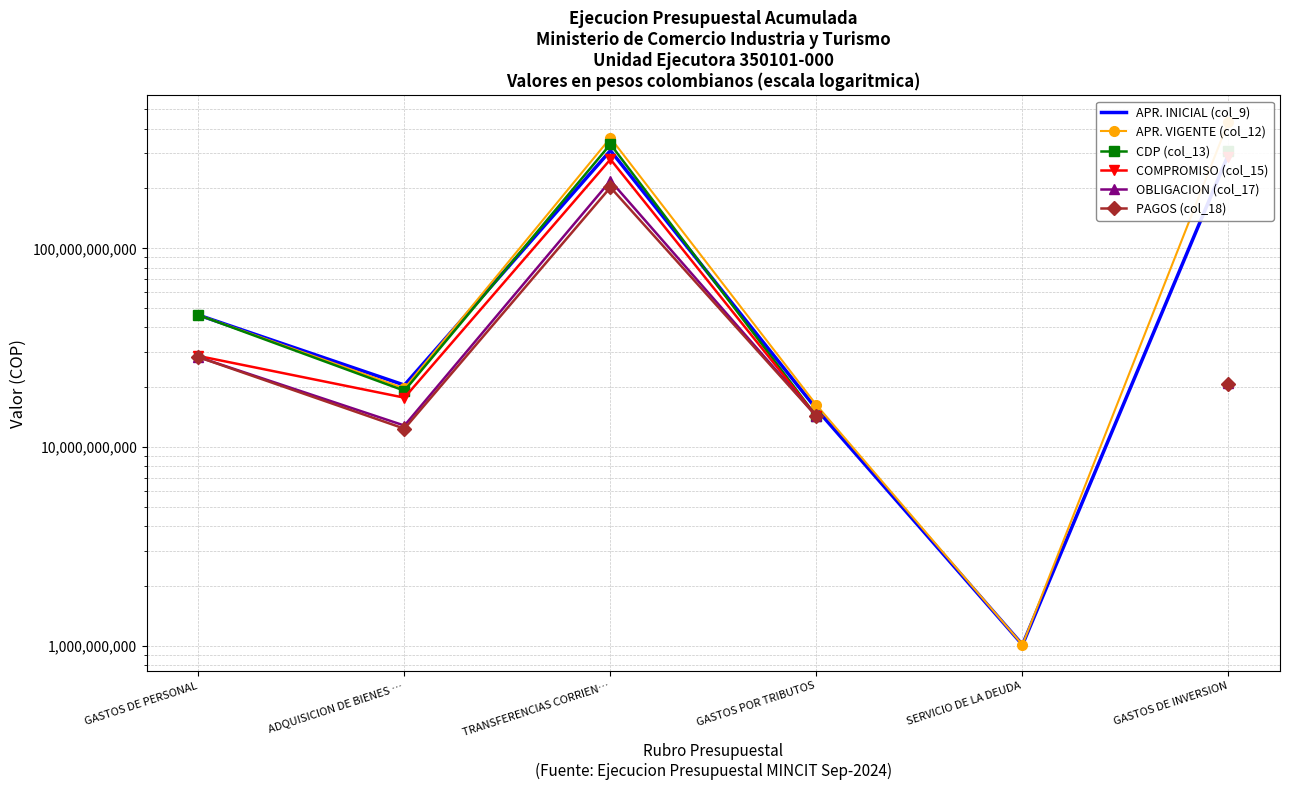

What is the sum of the APR. VIGENTE (col_12) values at ADQUISICION DE BIENES … and GASTOS POR TRIBUTOS?

36038467000.0